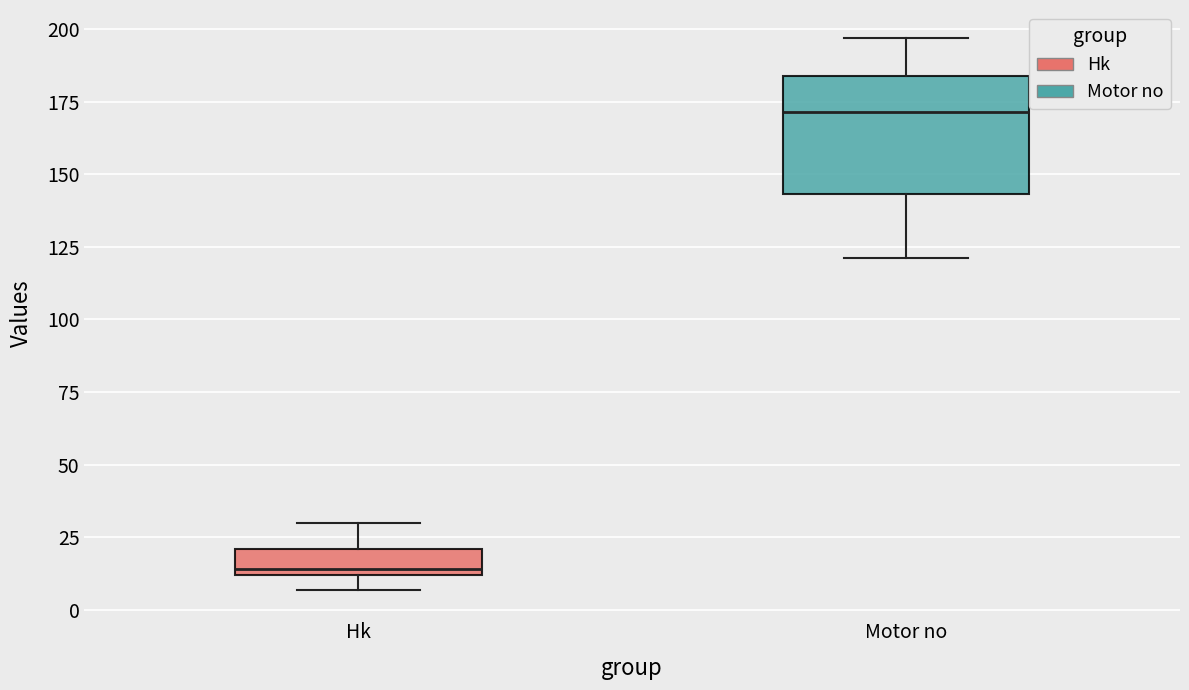

Where does the upper whisker of the box for Motor no end on the y-axis? The values are not printed on the chart, so give them approximately, as read against the axis.

195